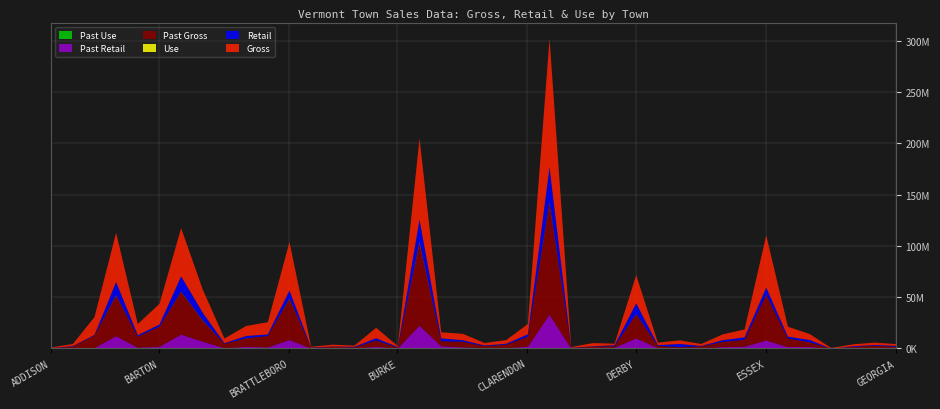

How many data points in Past Retail are above 1133974?

20